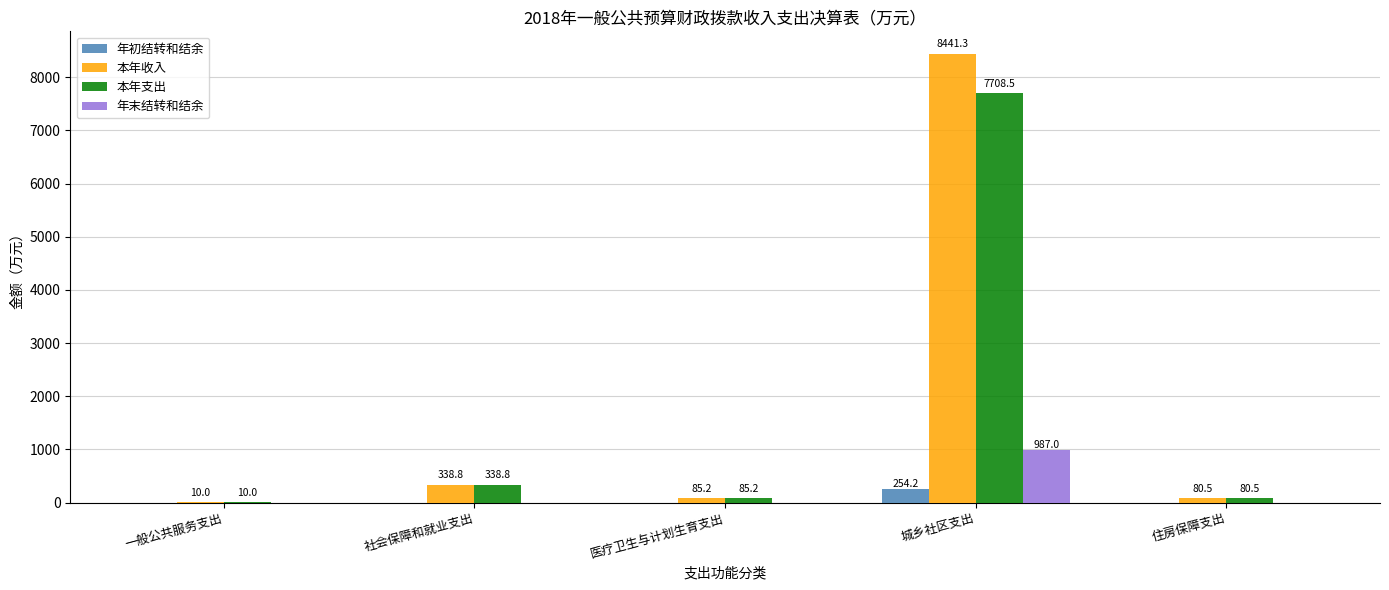

Which series has the largest range (max minus min)?

本年收入